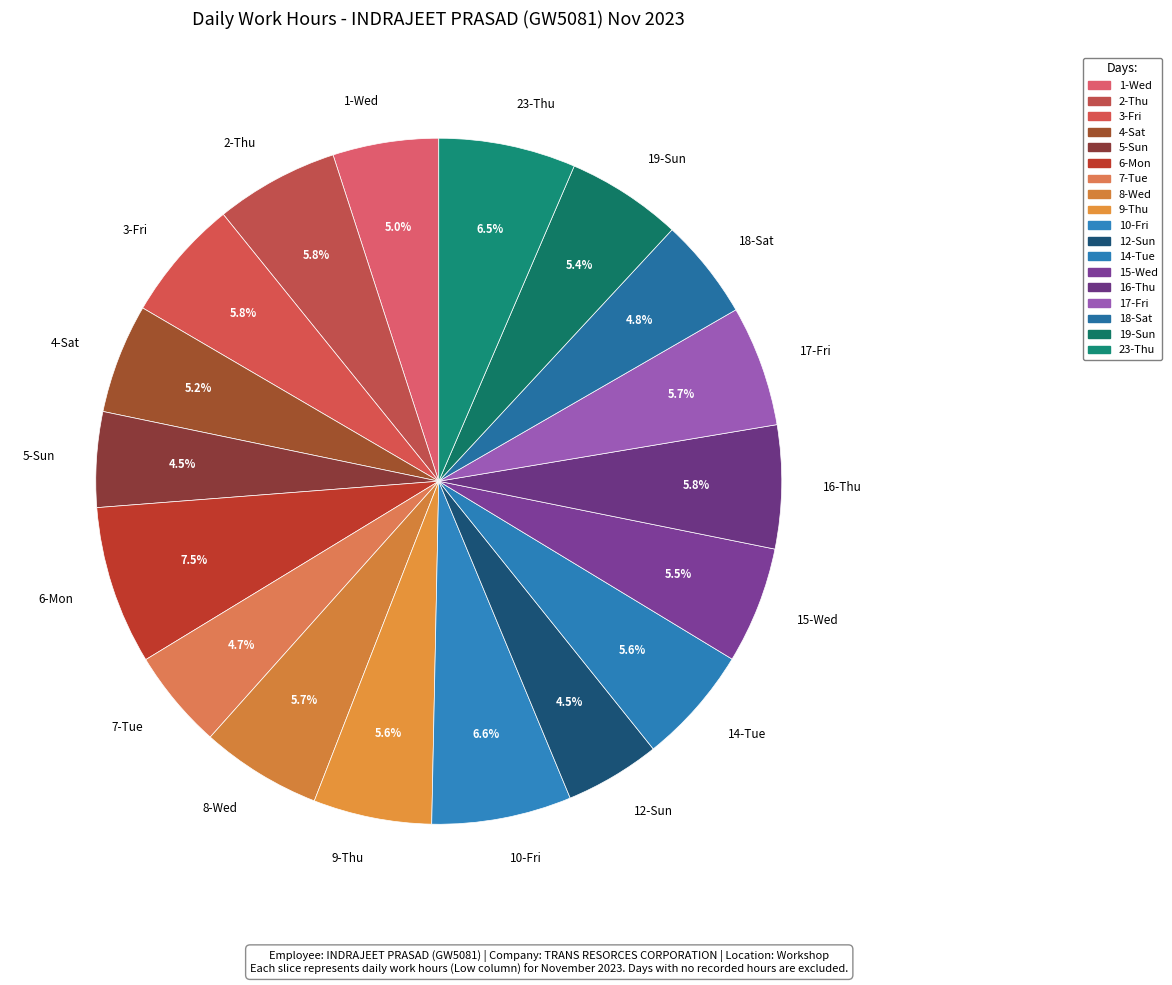

Which has a higher value, 10-Fri or 2-Thu?

10-Fri